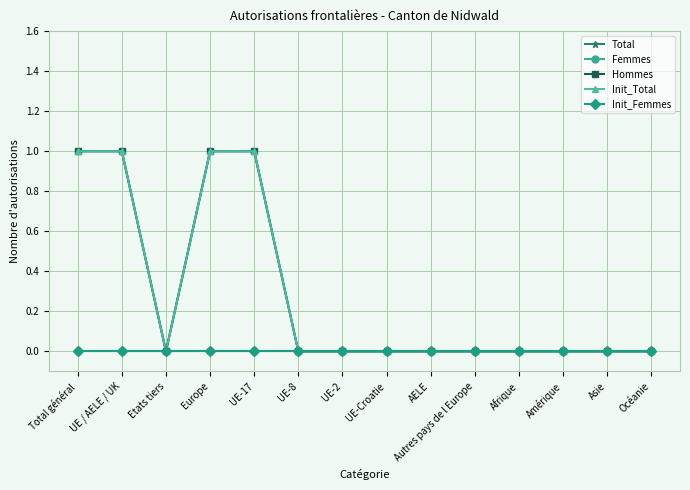

Does the chart have visible grid lines?

Yes